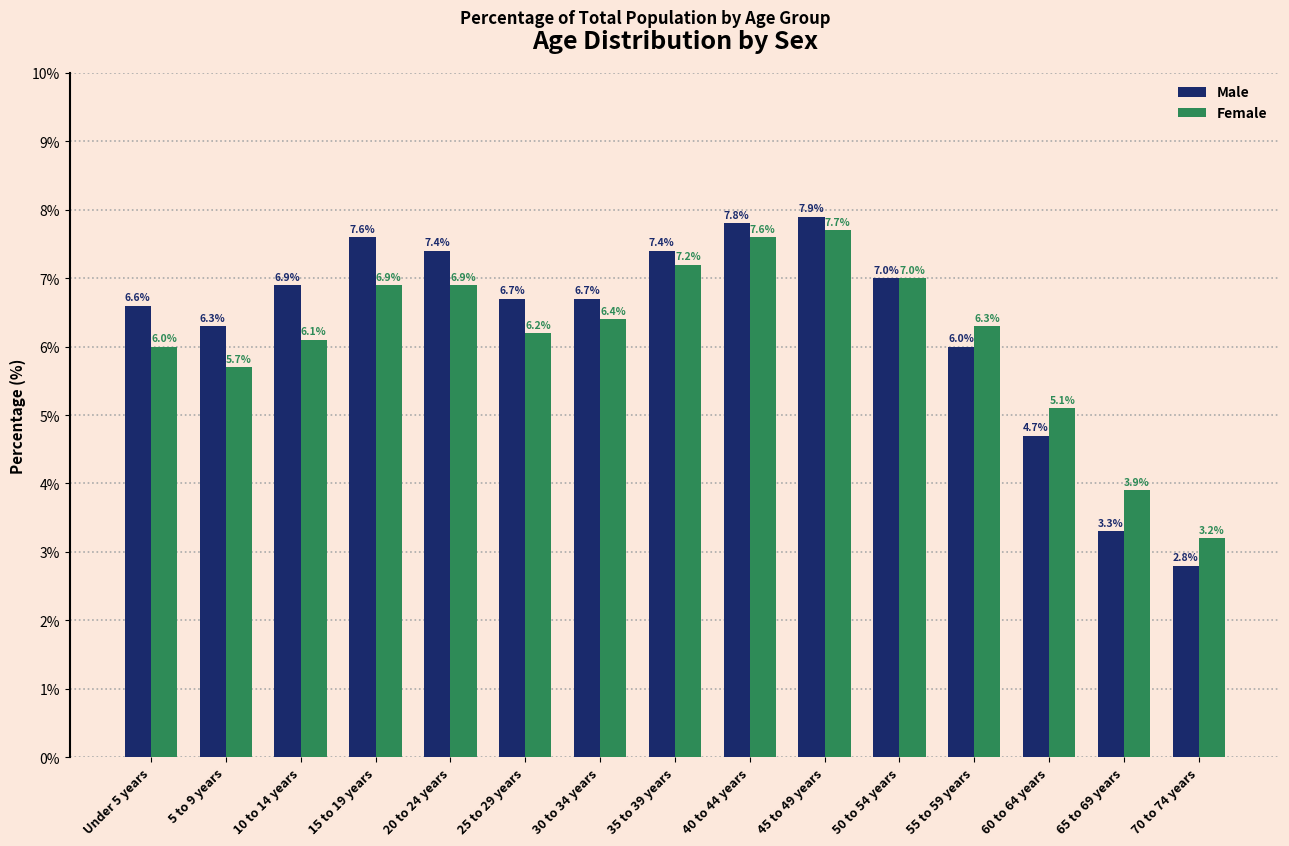

What is the total value across all series at 50 to 54 years?

14.0